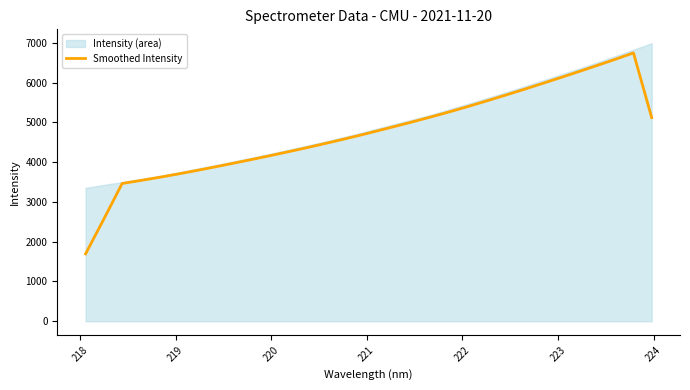

What is the highest value of the Smoothed Intensity series?

6748.5